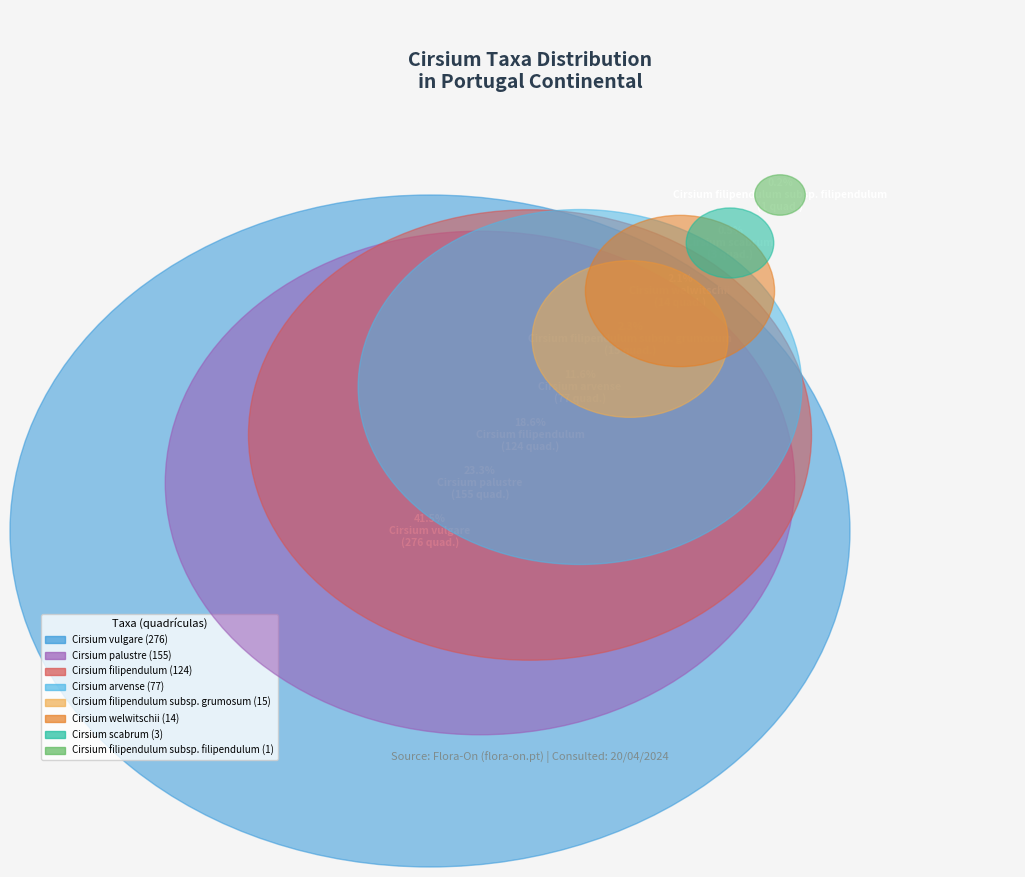

How many segments does this pie chart have?

8